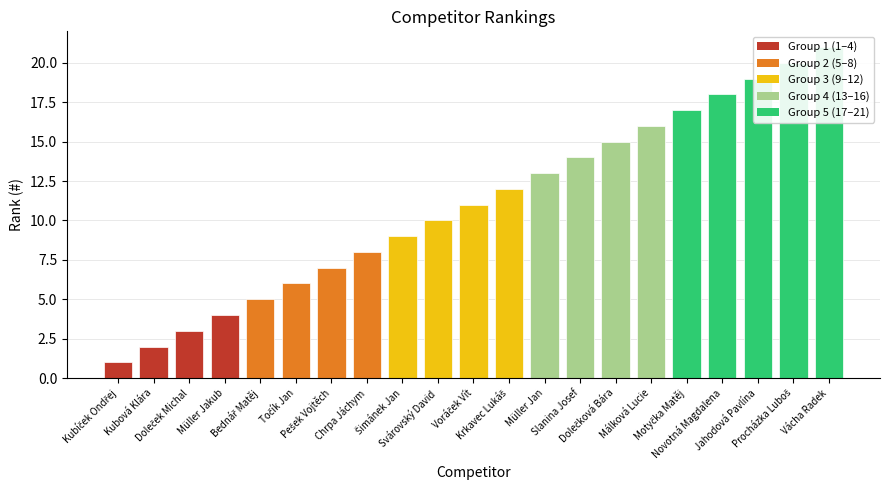

True or false: the data shows 4 at Müller Jakub.

True